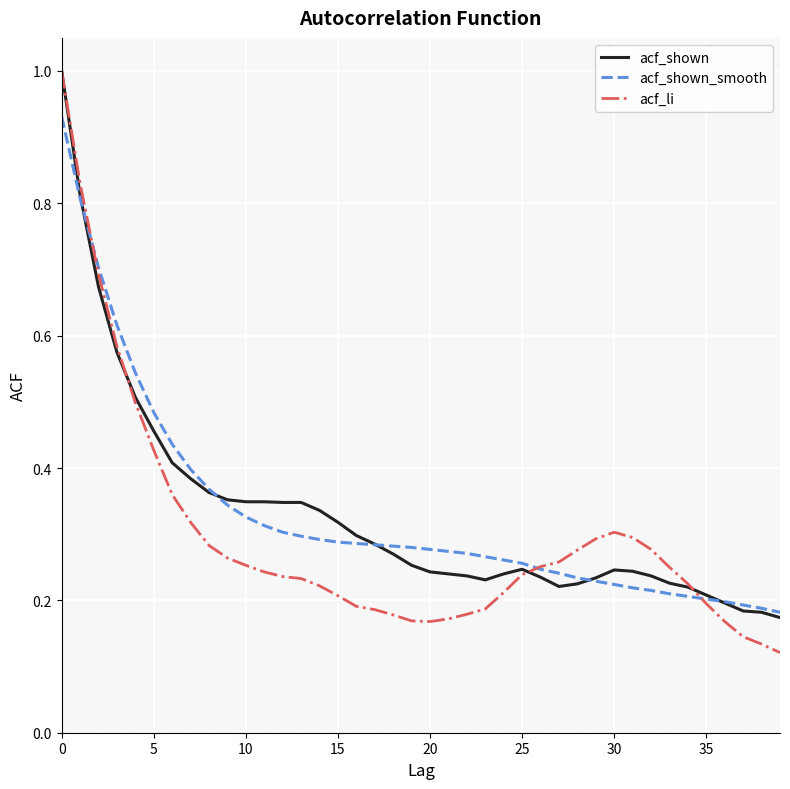

True or false: acf_shown_smooth and acf_li intersect in this chart.

True